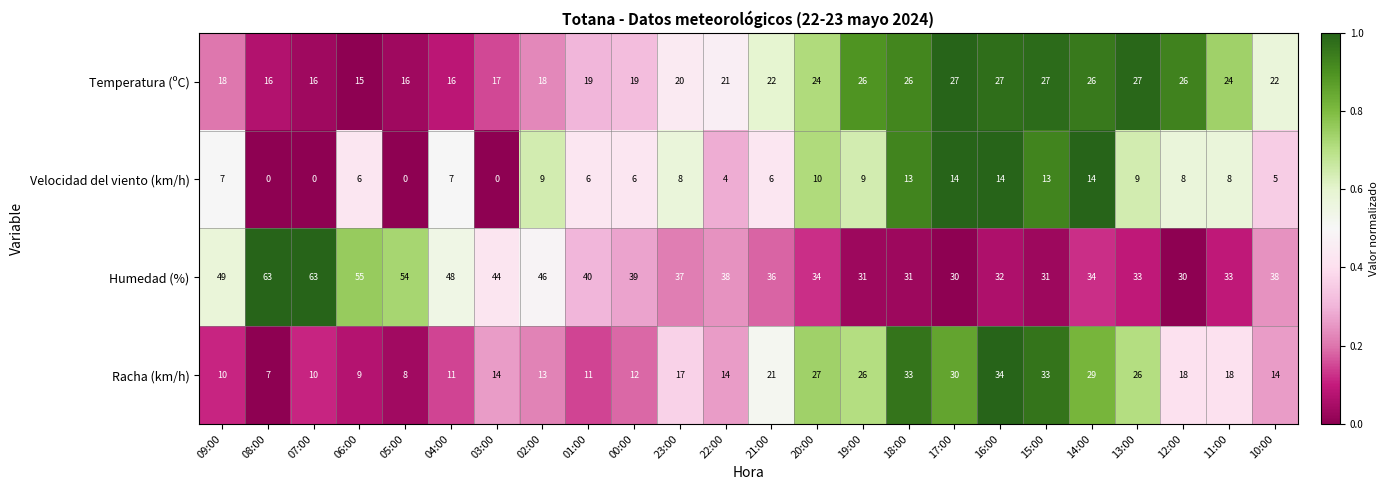

At which label is Humedad (%) closest to 46?

02:00